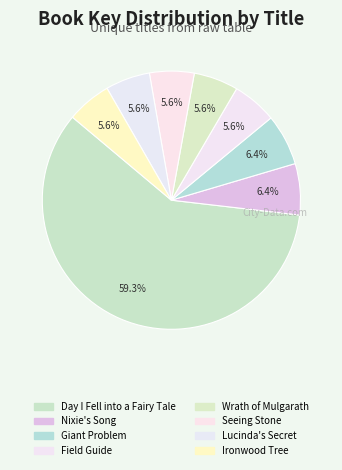

What is the change in value from Nixie's Song to Giant Problem?

+462